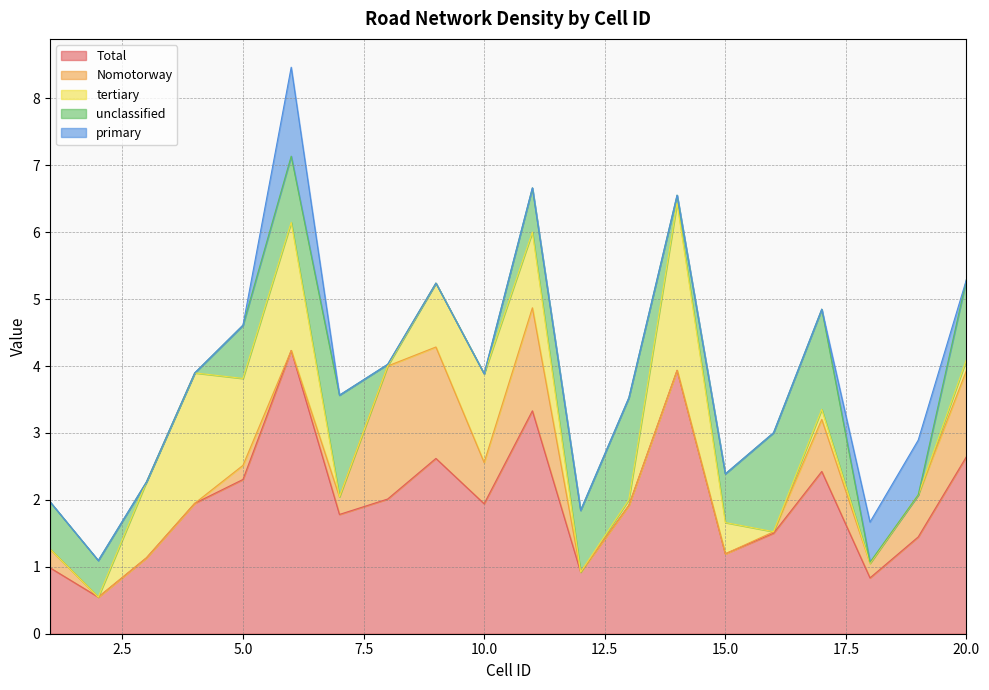

What is the difference between the maximum and minimum values in the tertiary series?

2.5